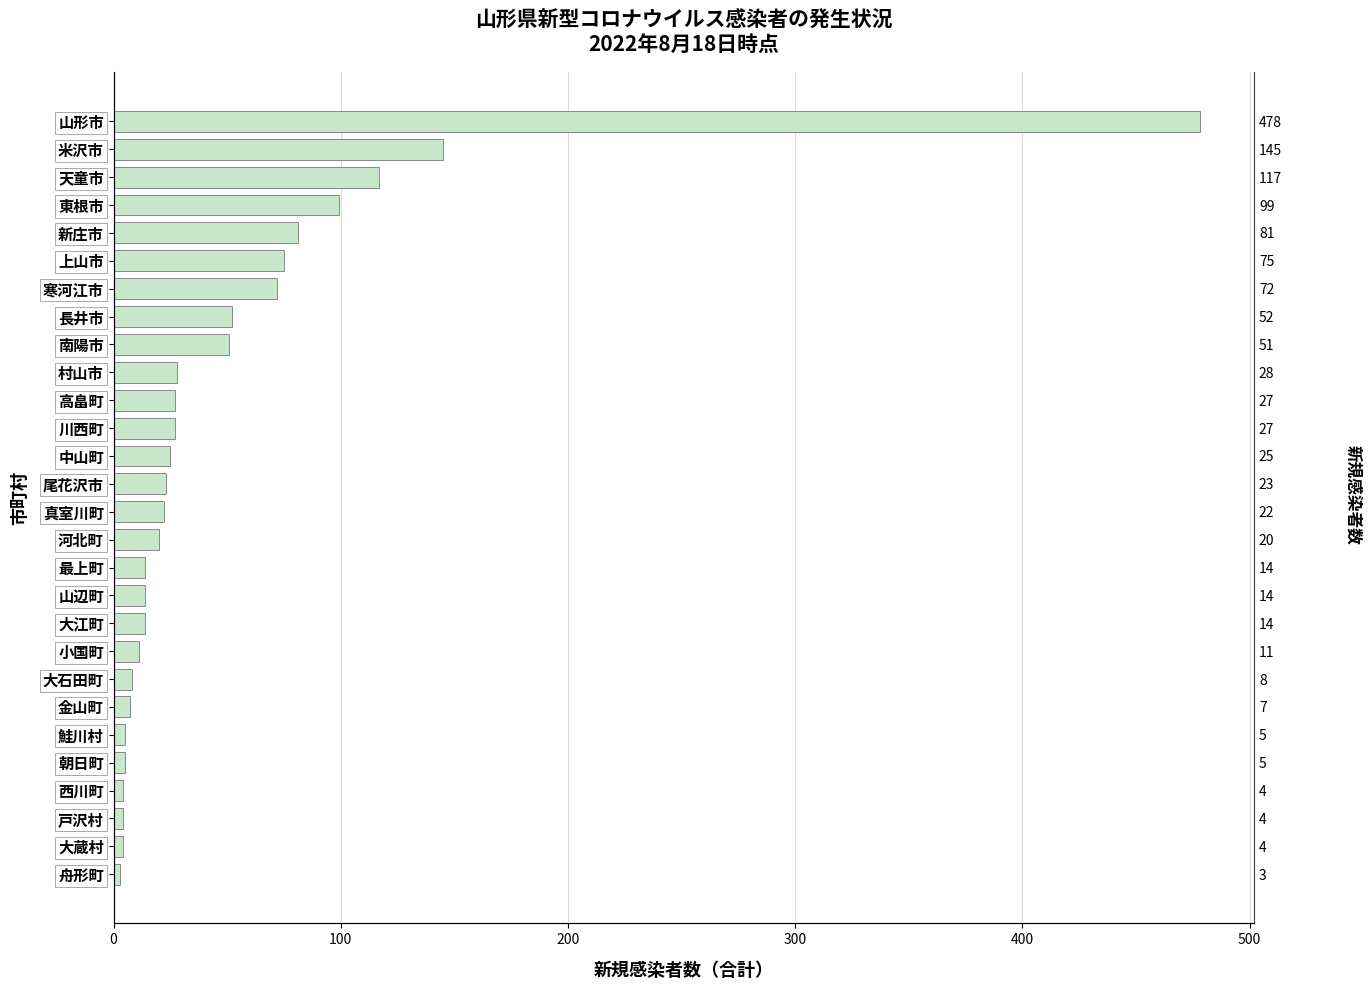

How many data points are less than 23?

14